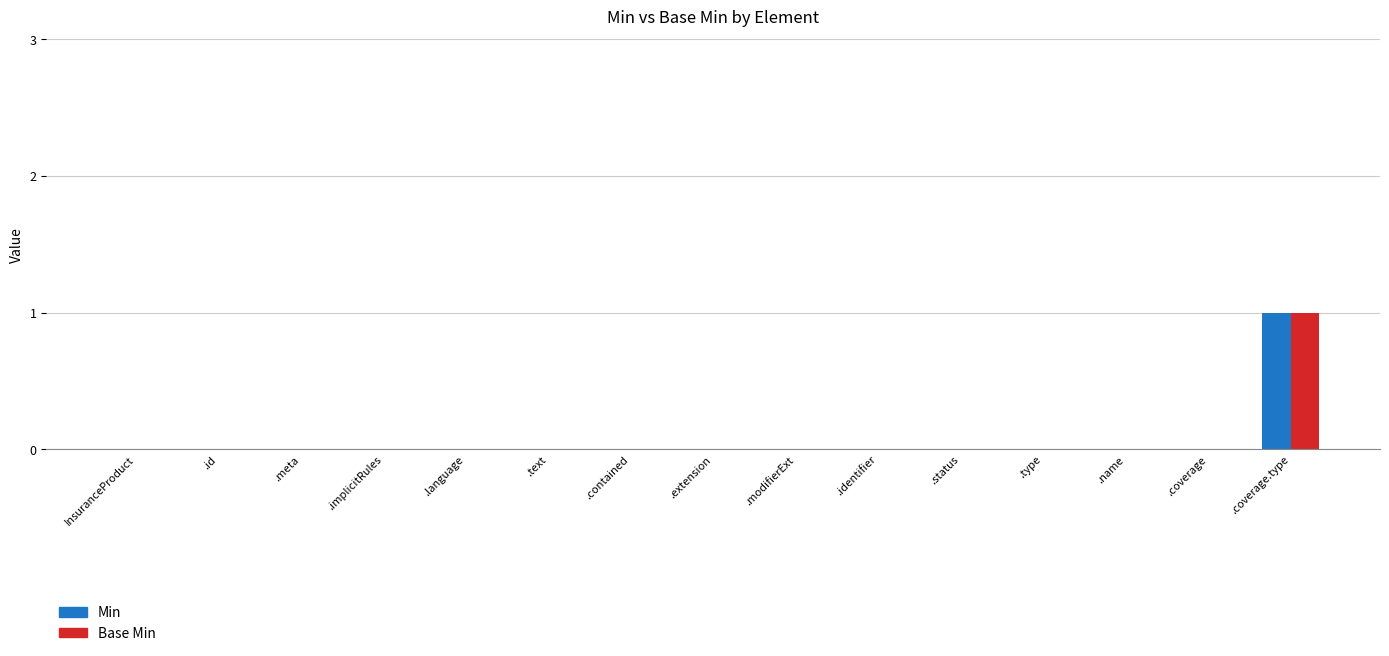

At which category is the sum across all series the highest?

.coverage.type